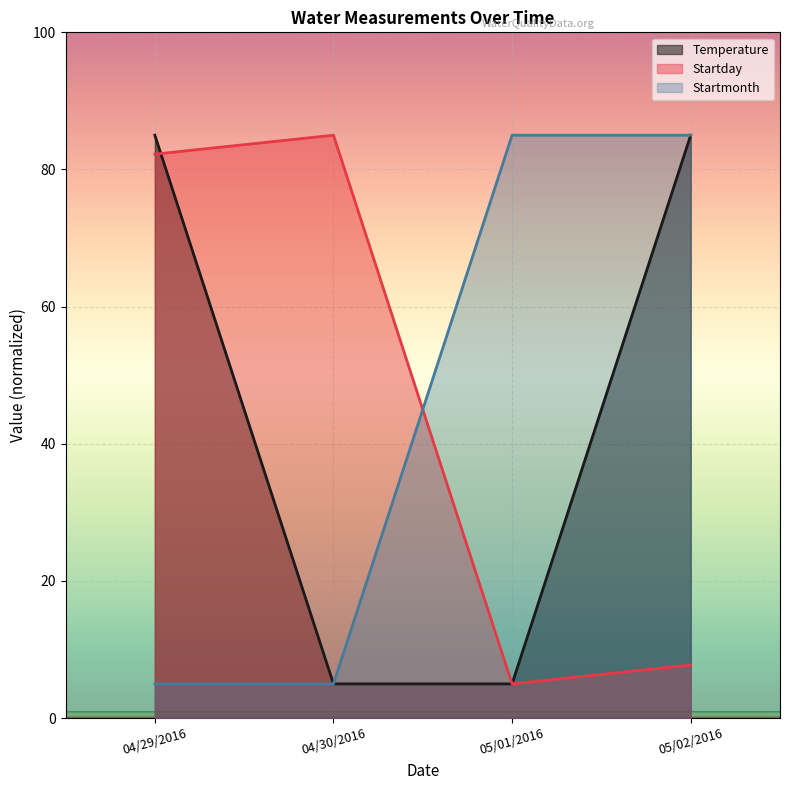

What is the sum of the Startmonth values at 05/02/2016 and 04/29/2016?

90.0